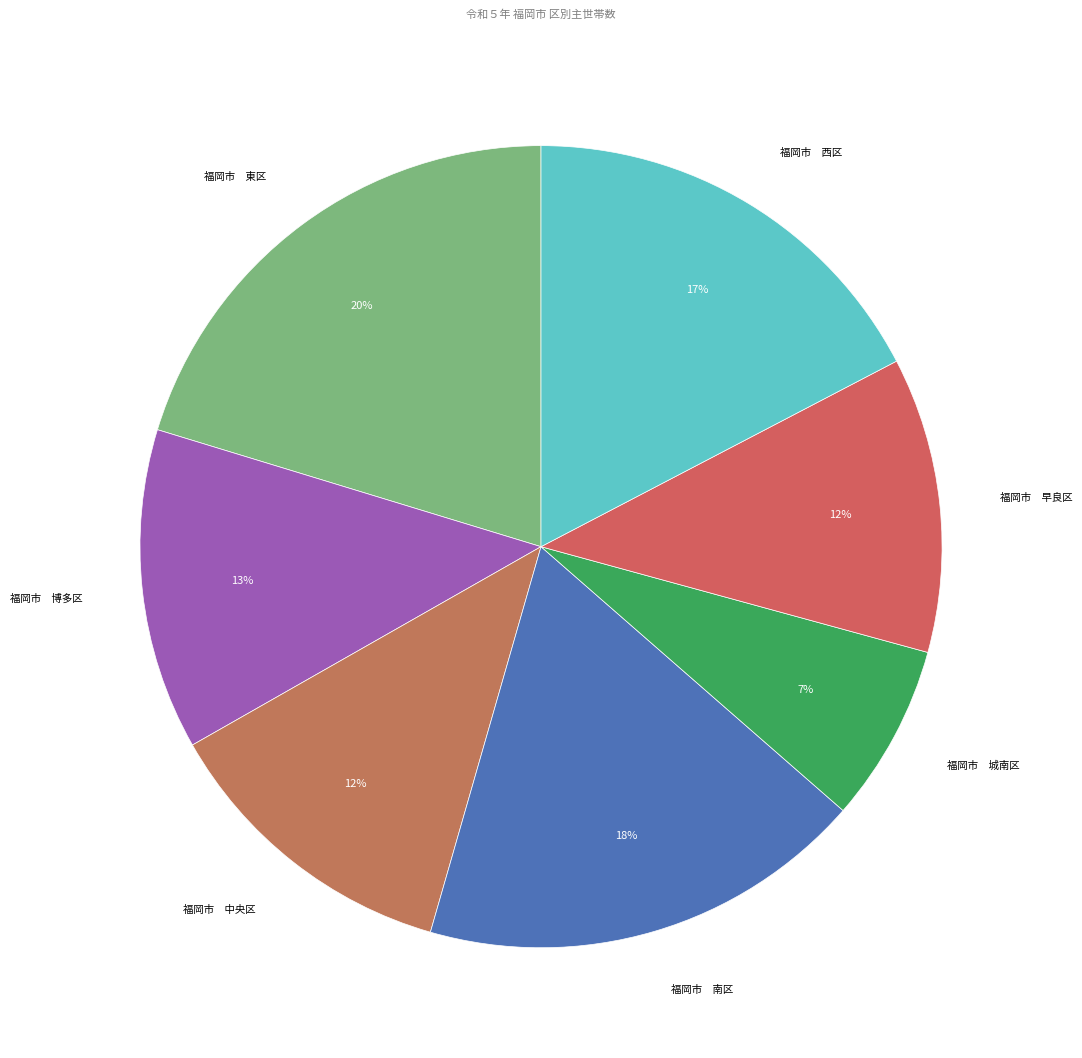

What percentage is the 福岡市 南区 slice, to the nearest percent?

18%